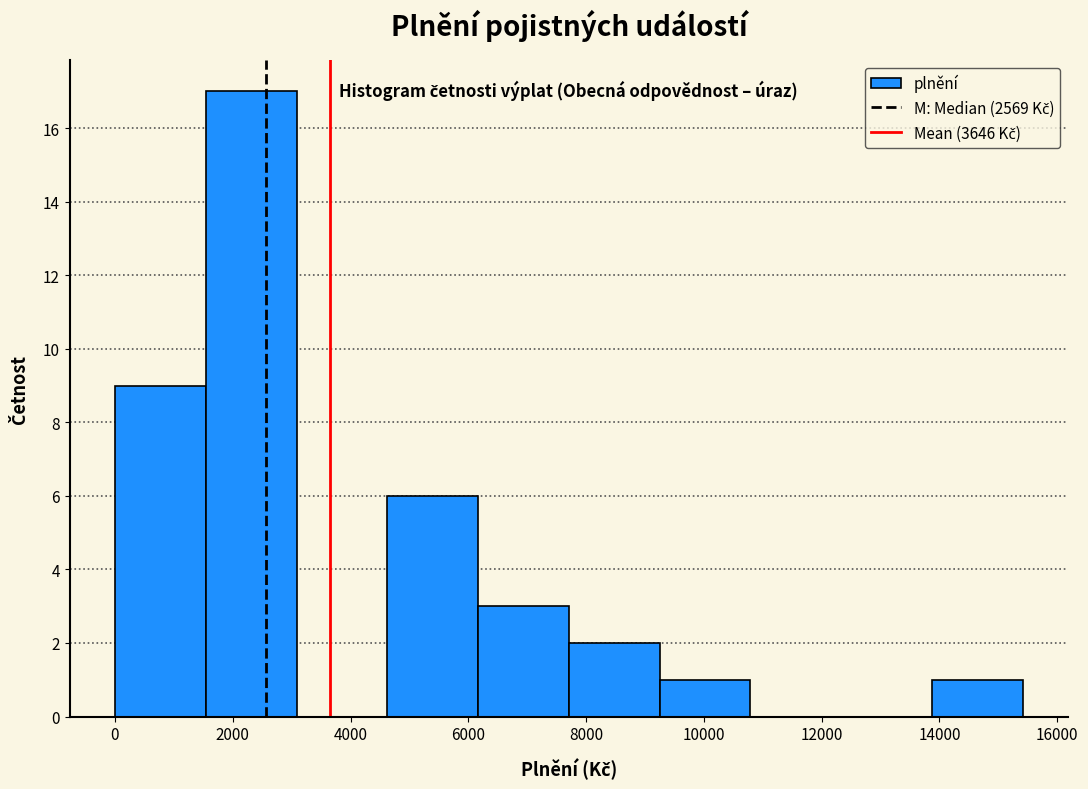

Reading left to right, transcribe this chart: for each bar, give the range it covers on the x-axis and its height. Neither the bar edges nor the heights are printed on the chart, so give them approximately, as read against the axes.

0 to 1600: 9
1600 to 3000: 17
3000 to 4600: 0
4600 to 6200: 6
6200 to 7800: 3
7800 to 9200: 2
9200 to 10800: 1
10800 to 12400: 0
12400 to 13800: 0
13800 to 15400: 1